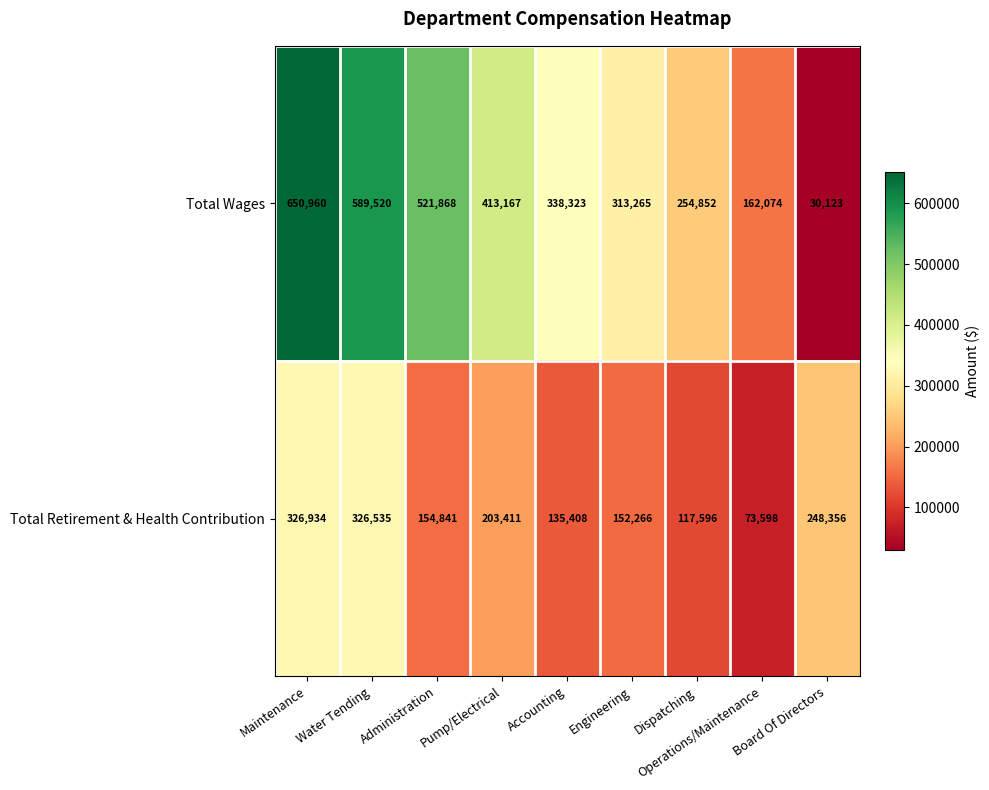

What is the smallest value displayed?

30123